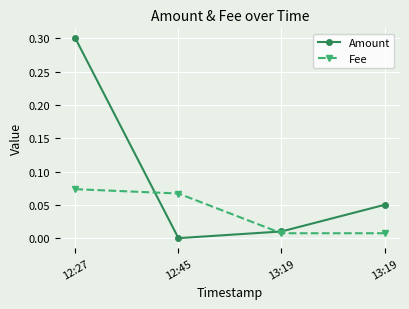

What are all the series names shown in the legend?

Amount, Fee